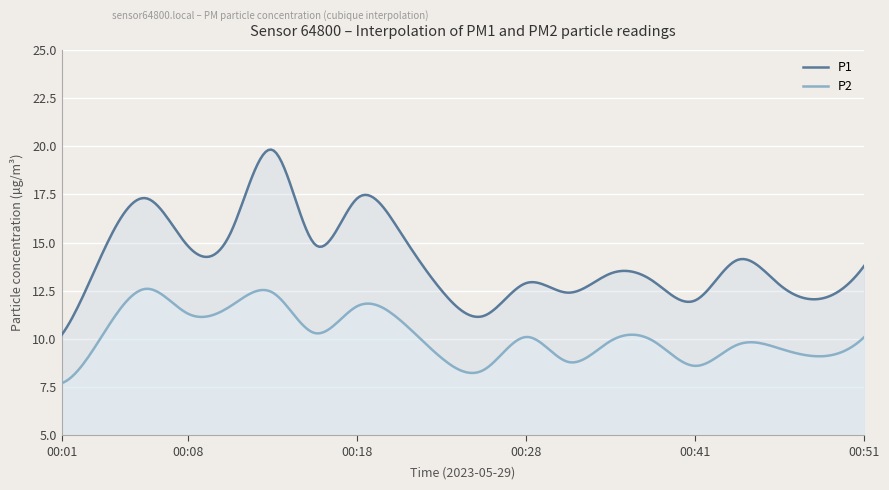

What is the greatest value displayed?

19.8